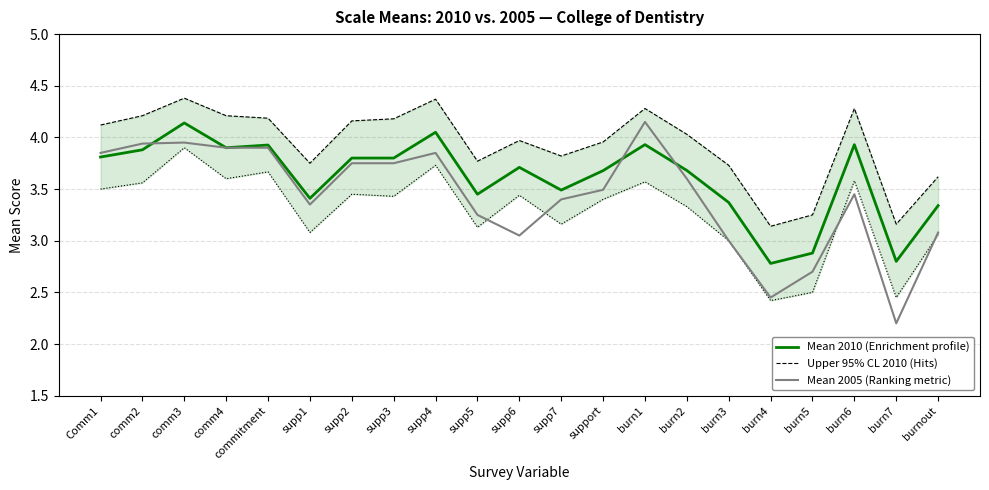

At which label is Mean 2010 (Enrichment profile) closest to 3?

burn5